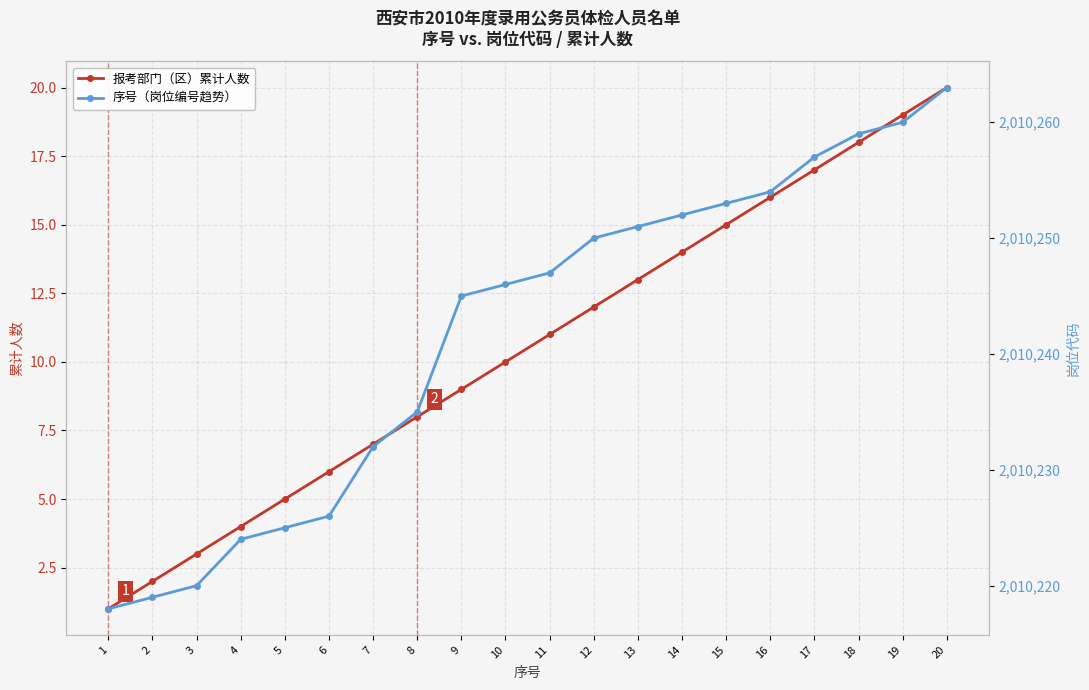

What is the spread (max minus min) of values at 7?

2010225